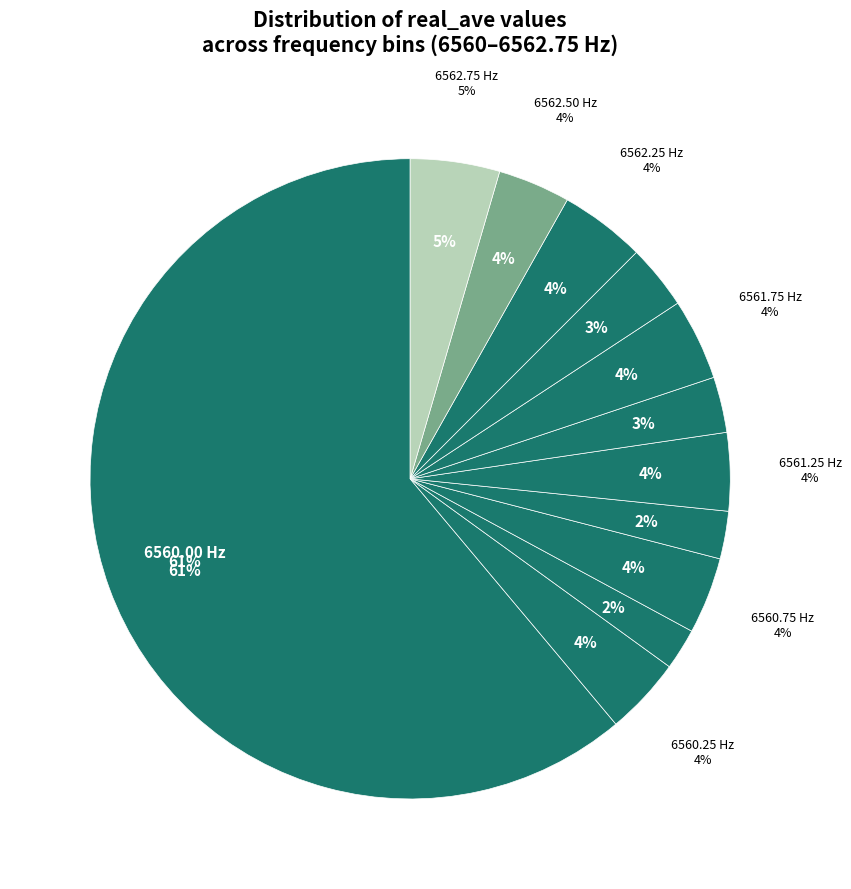

What percentage do 6562.25 and 6560.75 together represent?

8.2%